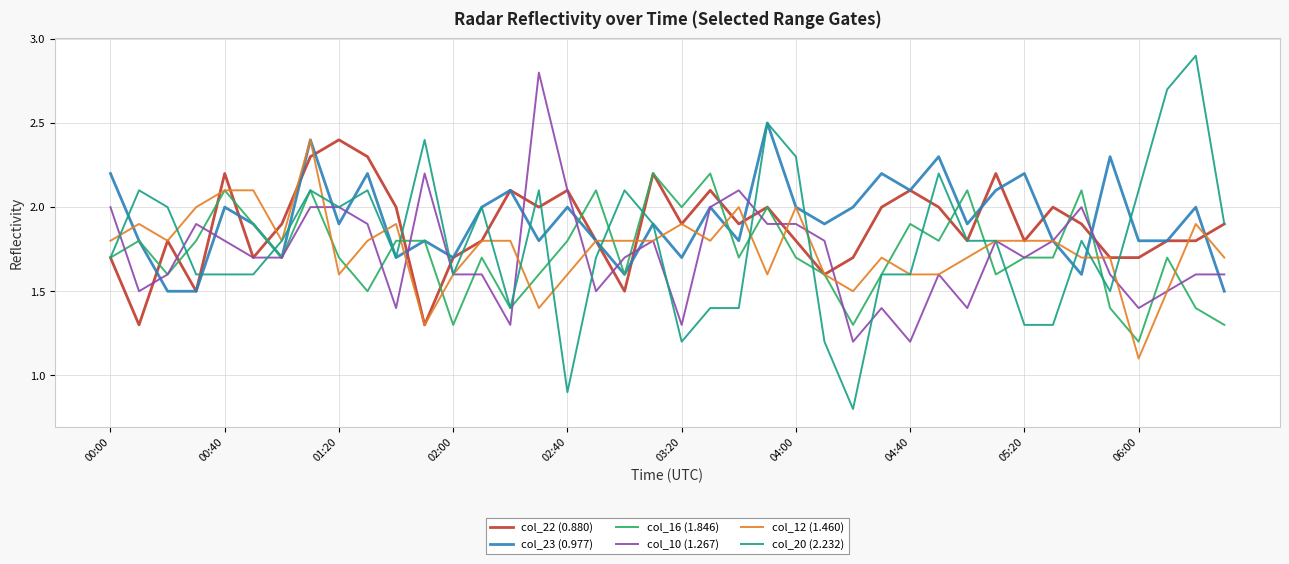

What is the maximum value shown in the chart?

2.9